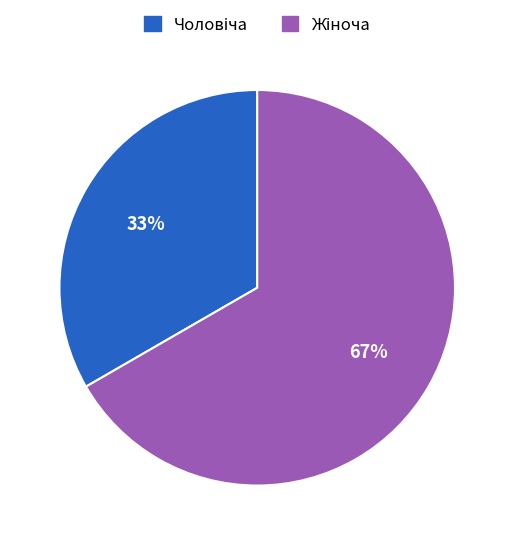

Is there any slice that represents more than half of the pie?

Yes